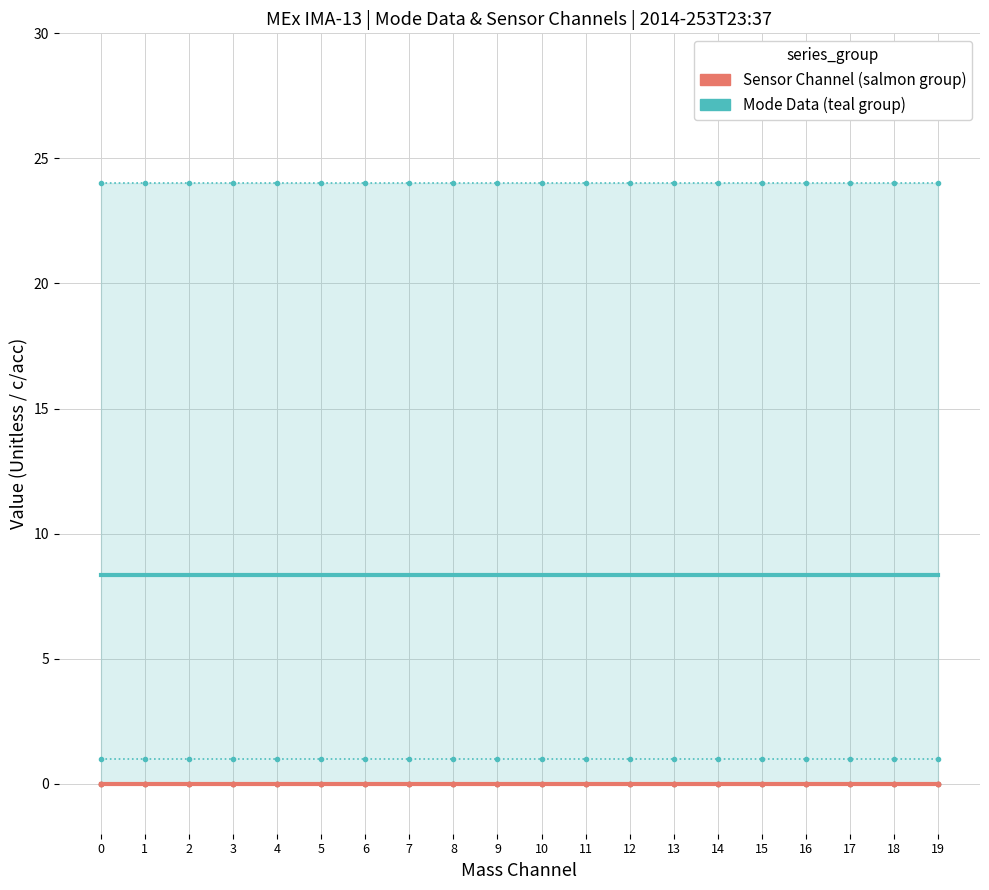

Reading left to right, transcribe all the data shown in this chart.

Mode Data (teal group): 0=8.3	1=8.3	2=8.3	3=8.3	4=8.3	5=8.3	6=8.3	7=8.3	8=8.3	9=8.3	10=8.3	11=8.3	12=8.3	13=8.3	14=8.3	15=8.3	16=8.3	17=8.3	18=8.3	19=8.3
Sensor Channel (salmon group): 0=0.0	1=0.0	2=0.0	3=0.0	4=0.0	5=0.0	6=0.0	7=0.0	8=0.0	9=0.0	10=0.0	11=0.0	12=0.0	13=0.0	14=0.0	15=0.0	16=0.0	17=0.0	18=0.0	19=0.0